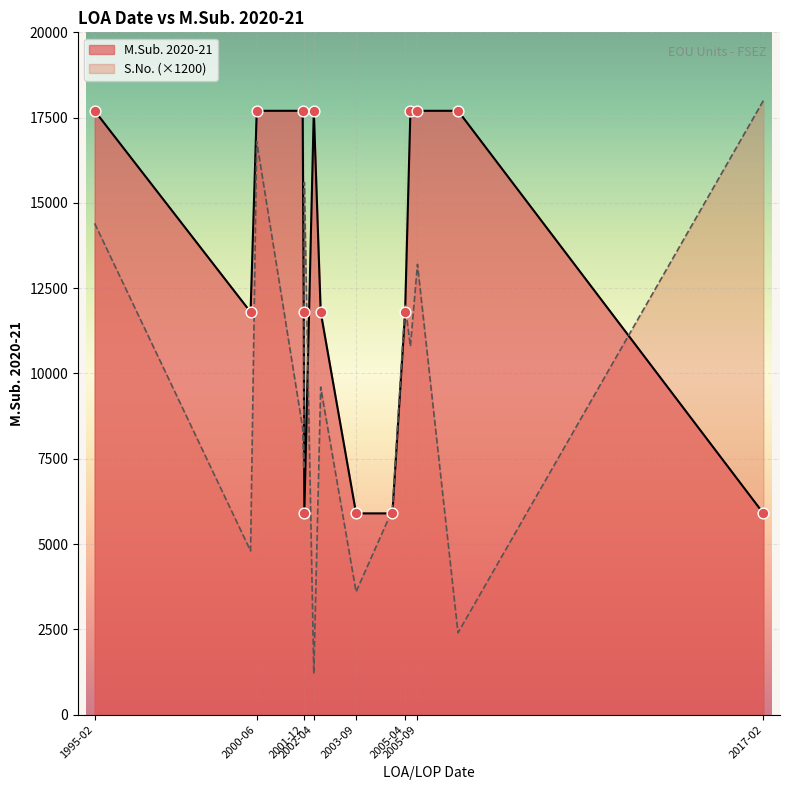

Which series has the largest total across all categories?

M.Sub. 2020-21